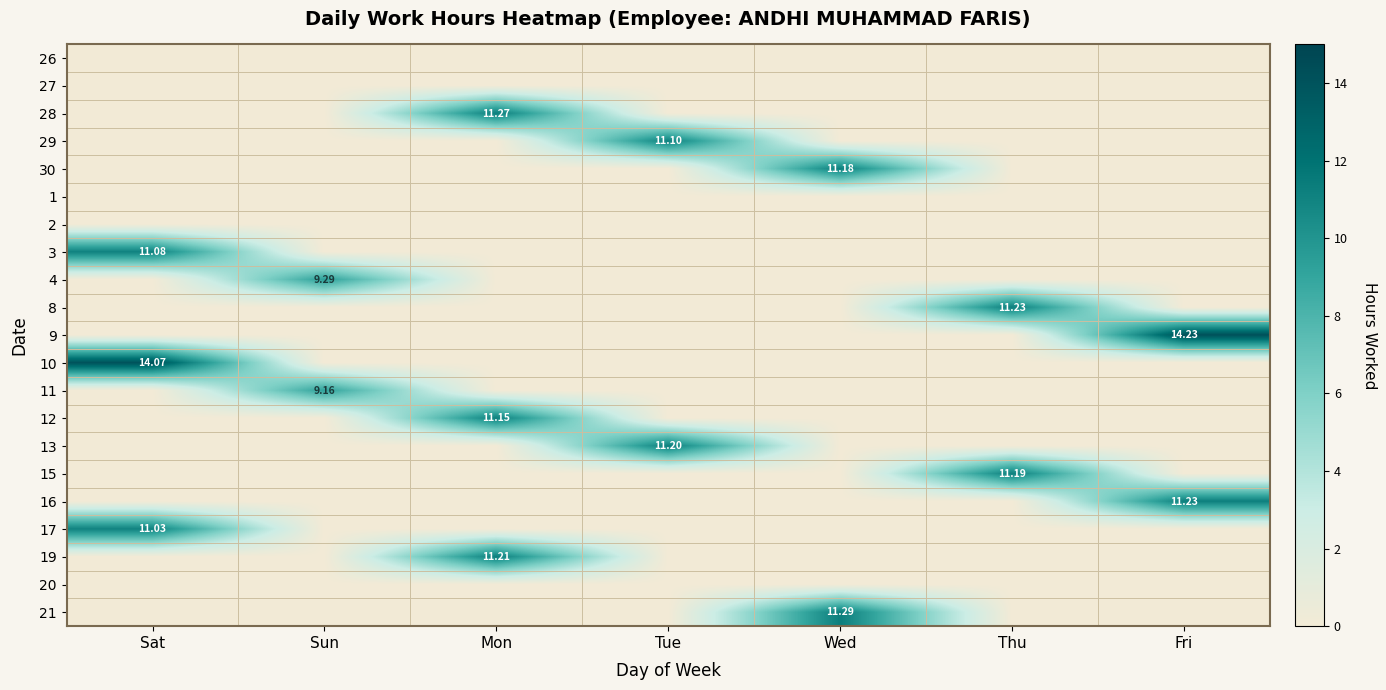

At Fri, list the series in order from largest to smallest.

9, 16, 26, 27, 28, 29, 30, 1, 2, 3, 4, 8, 10, 11, 12, 13, 15, 17, 19, 20, 21